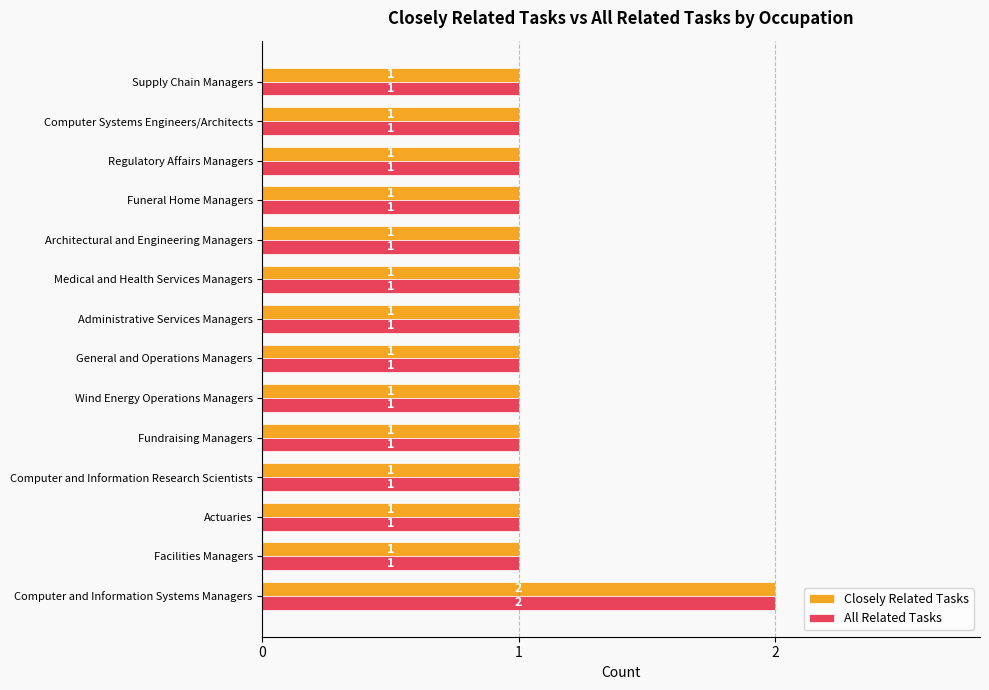

The value of All Related Tasks at Architectural and Engineering Managers is 1. True or false?

True